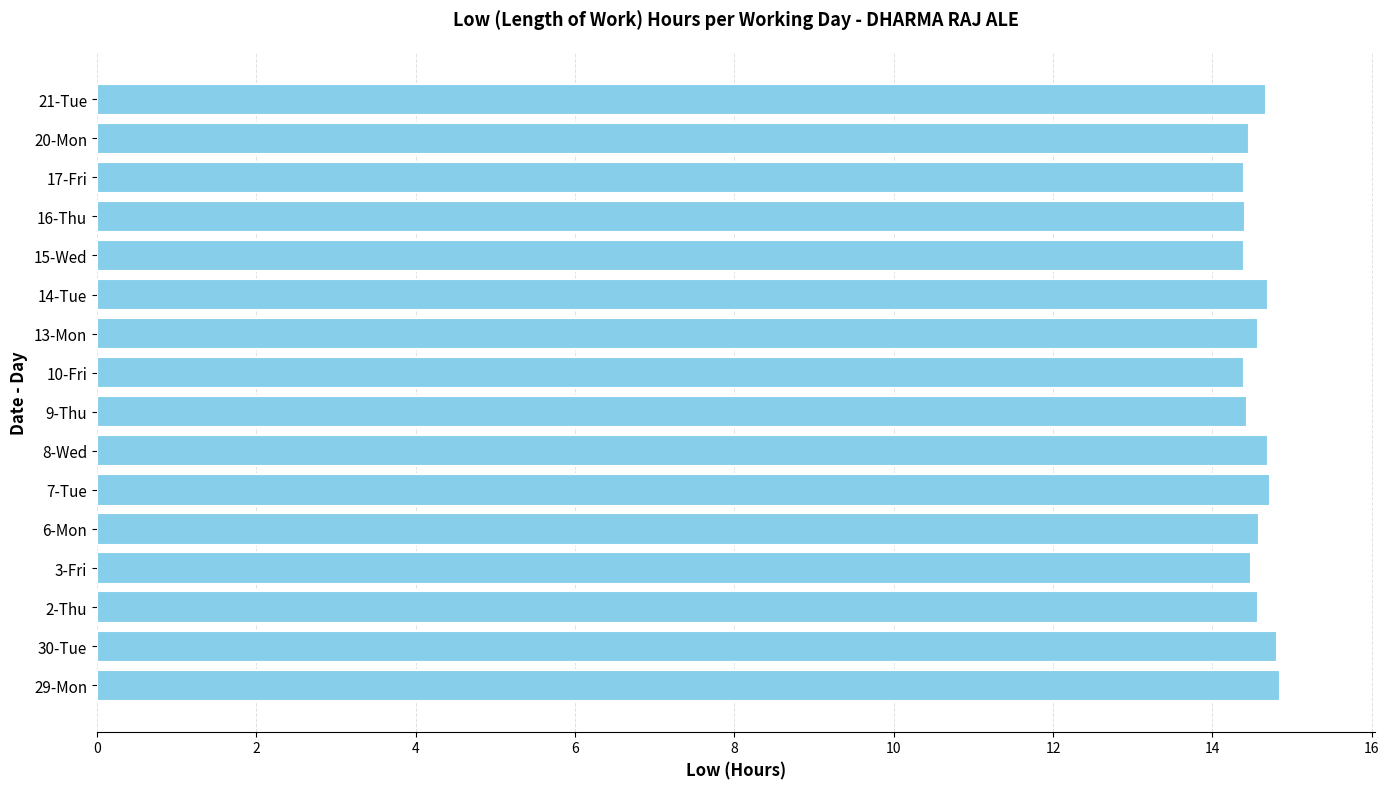

Approximately how many times larger is the value at 8-Wed compared to 6-Mon?

1.0